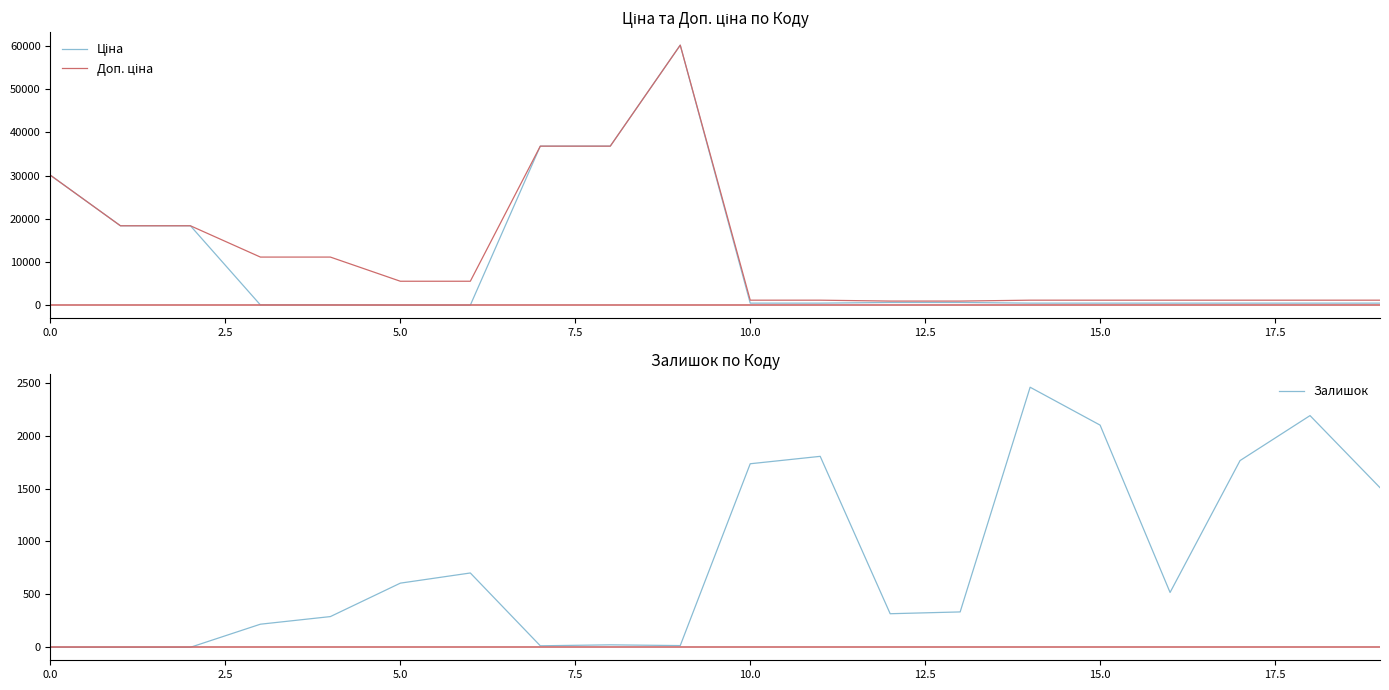

Rank the series by their maximum value, from highest to lowest.

Ціна, Доп. ціна, Залишок